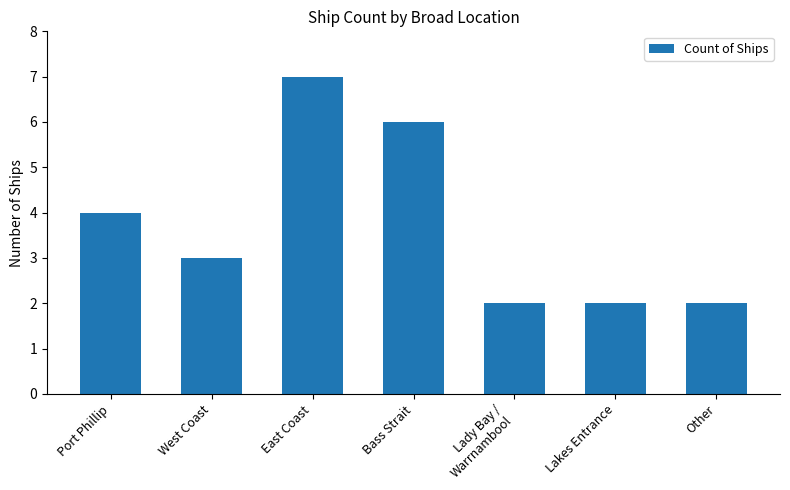

What is the value of the 1st bar from the left?

4